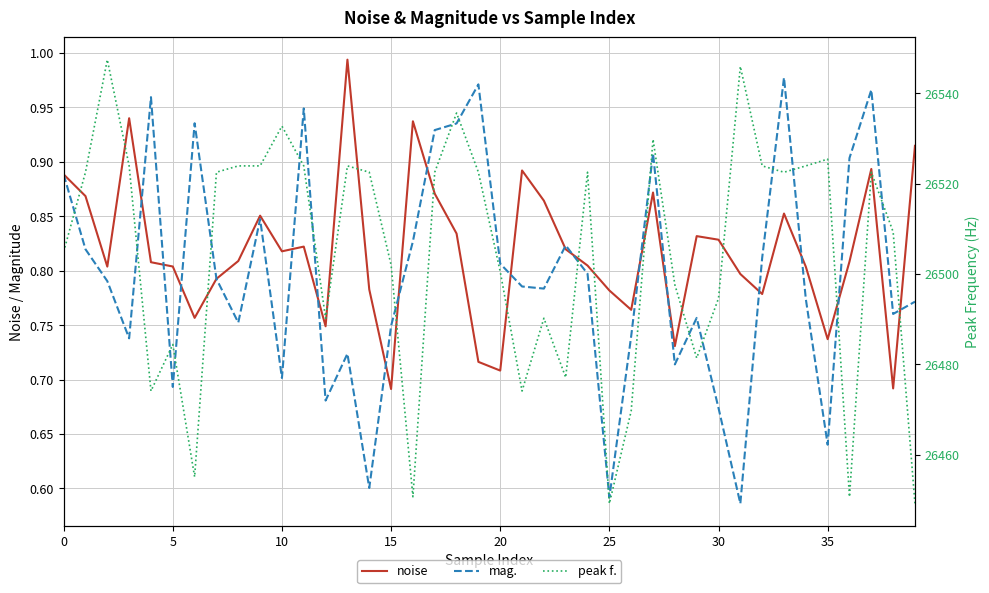

What is the minimum value for noise?

0.7